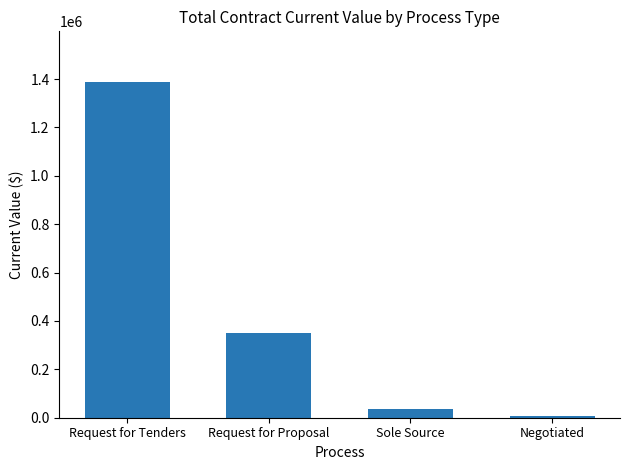

At which category does the chart reach its minimum across all series?

Negotiated